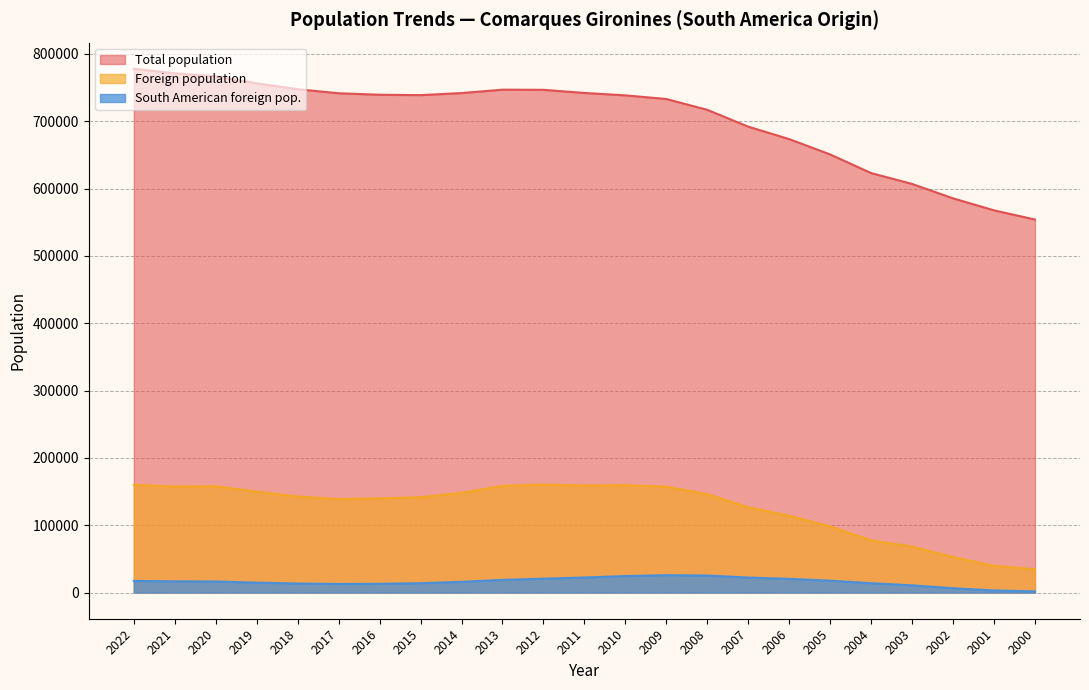

Is the value of Foreign population at 2004 greater than the value of South American foreign pop. at 2022?

Yes